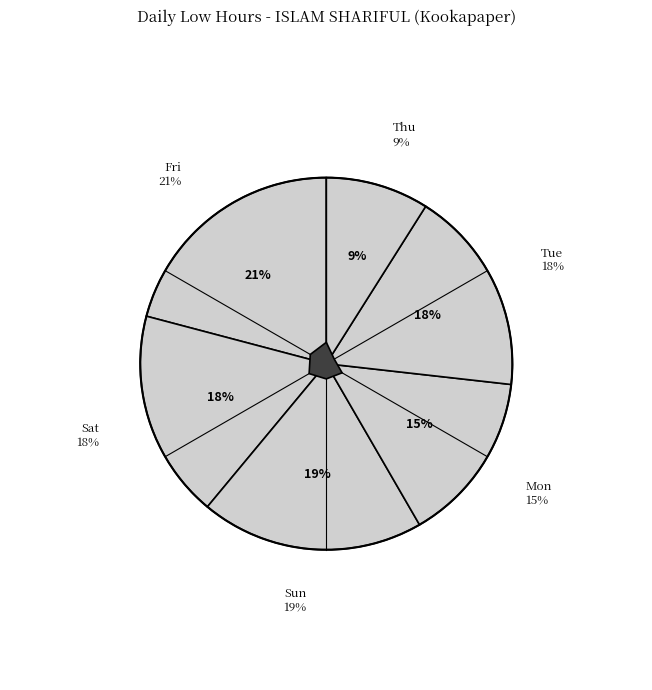

Is there a majority slice in this chart?

No